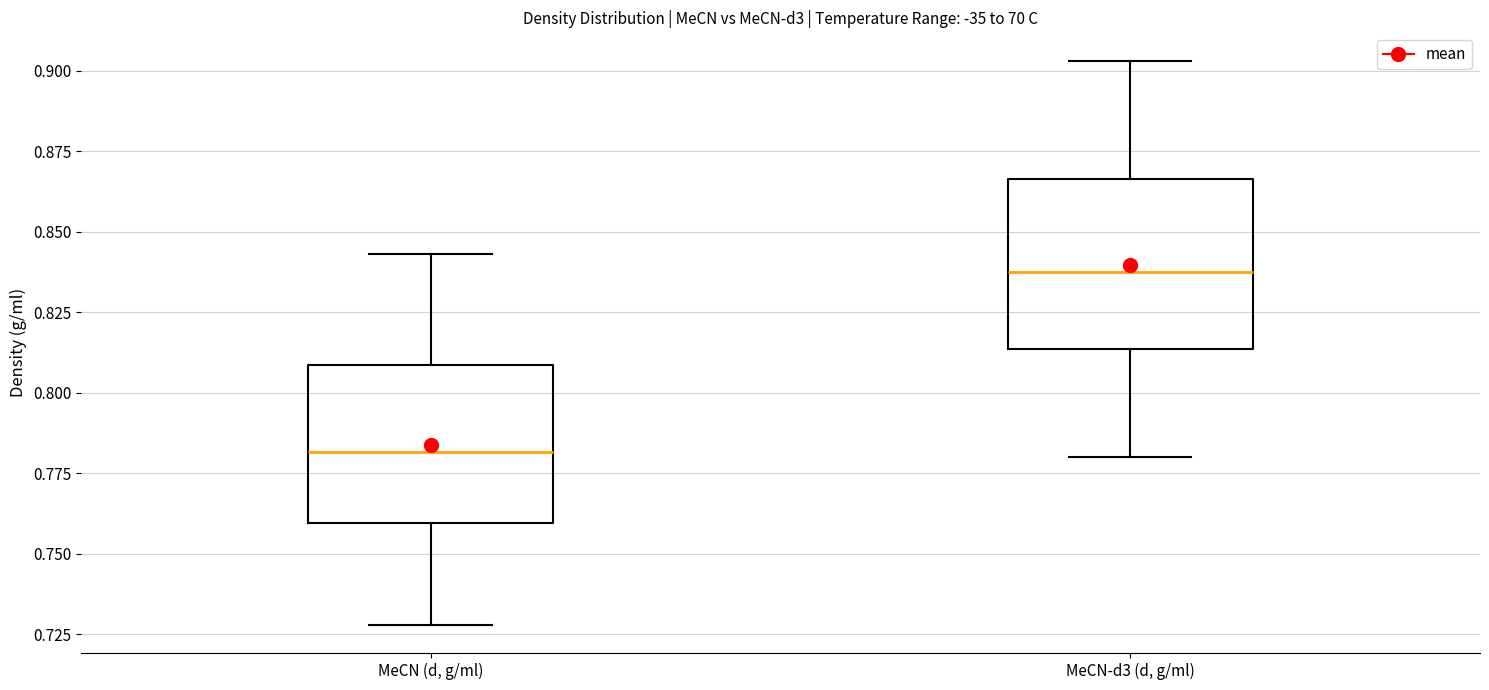

Which box's median line is the highest?

MeCN-d3 (d, g/ml)